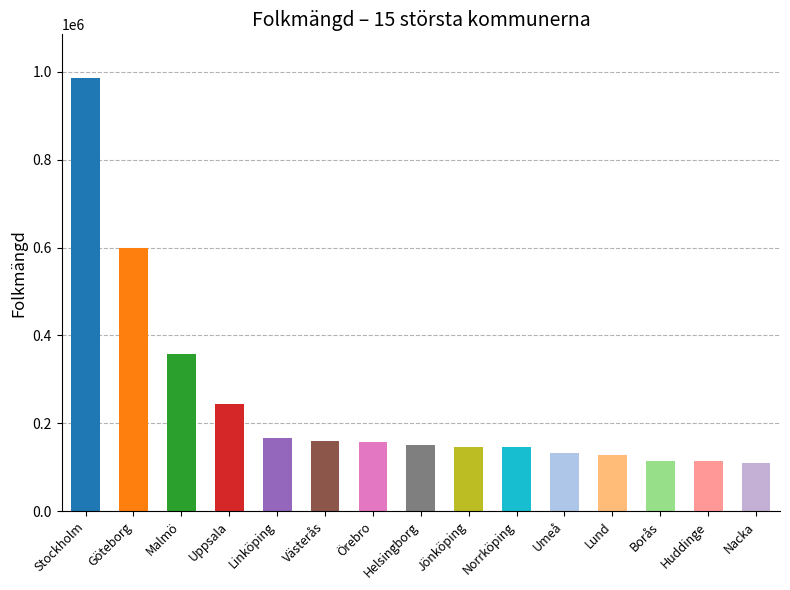

Reading right to left, transcribe all the data shown in this chart.

110000	114447	114629	128992	132418	145196	145391	151263	158382	158825	166923	243301	358712	599305	986340